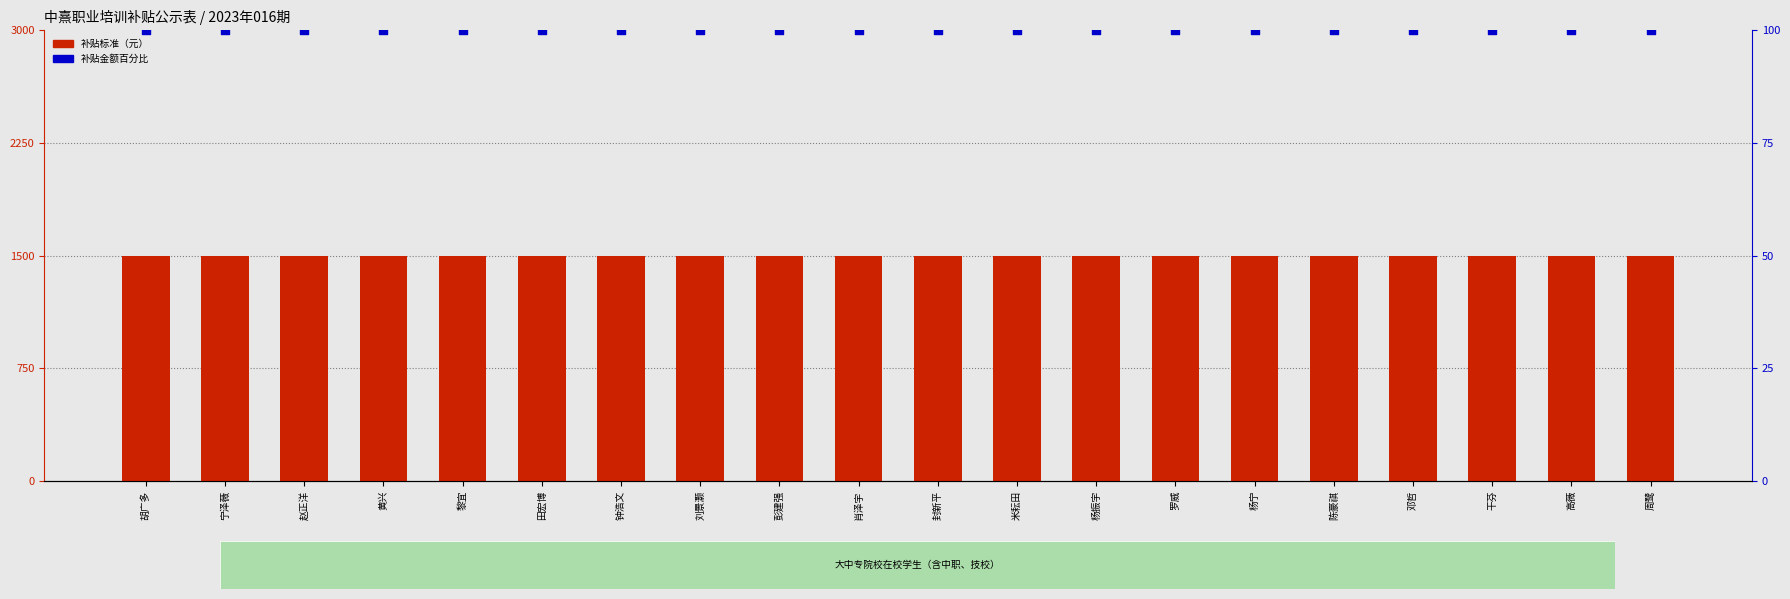

What are all the series names shown in the legend?

补贴标准（元）, 补贴金额百分比